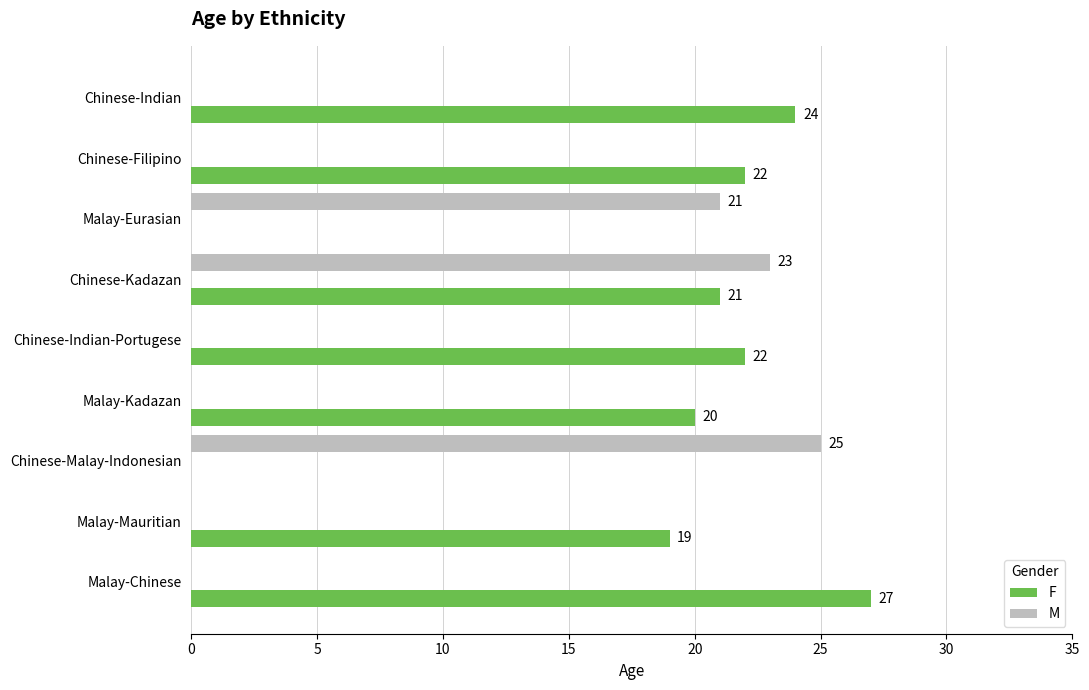

Which series has the widest spread of values?

F